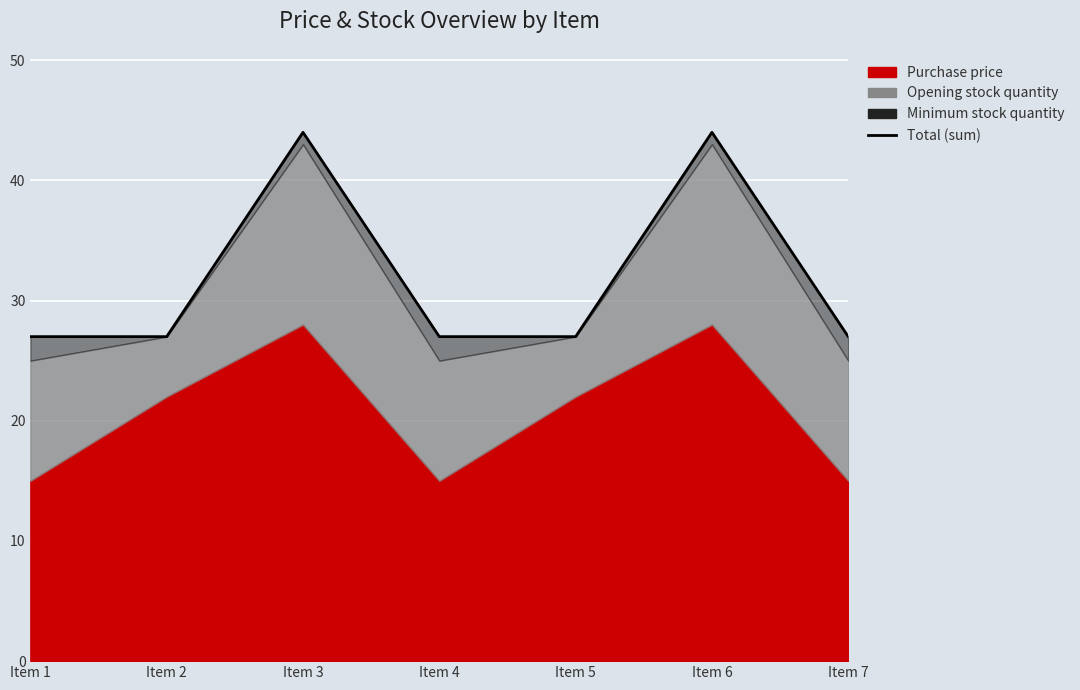

What is the sum of the values at Item 4 and Item 5?

54